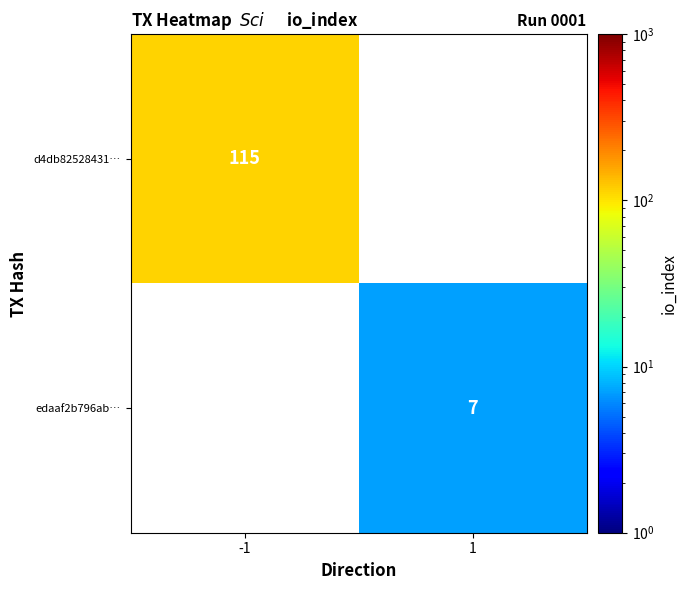

What is the maximum value shown in the chart?

115.0